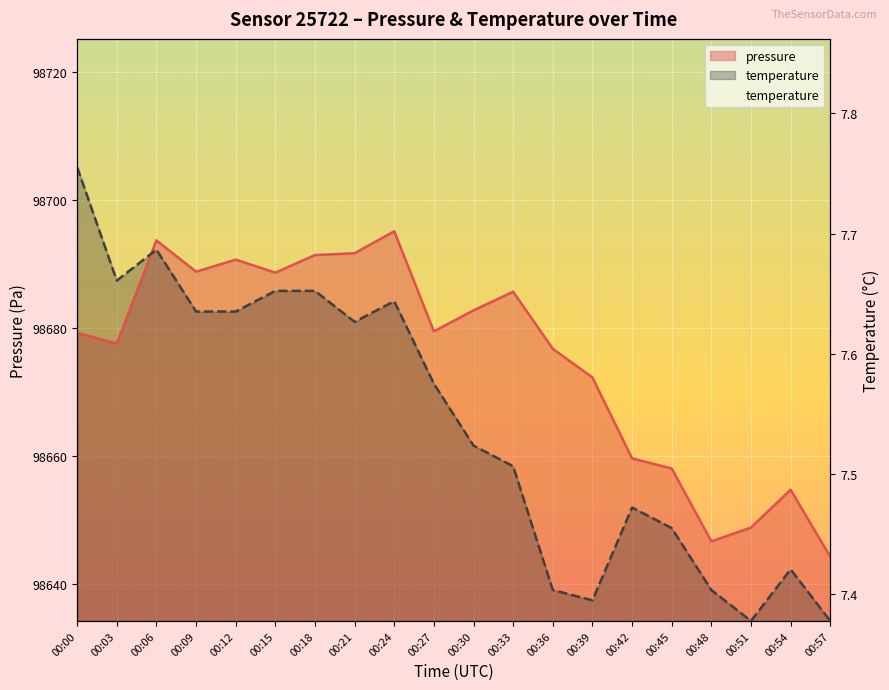

Count the values in the range 7 to 8.

20